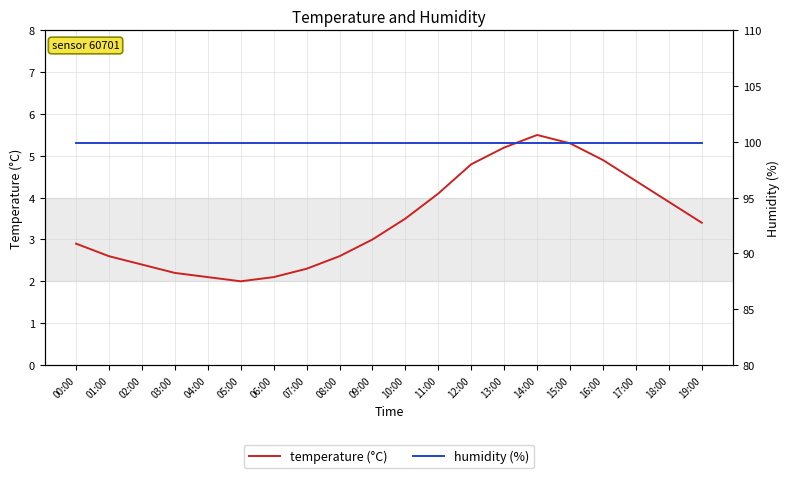

What is the total value across all series at 14:00?

105.4